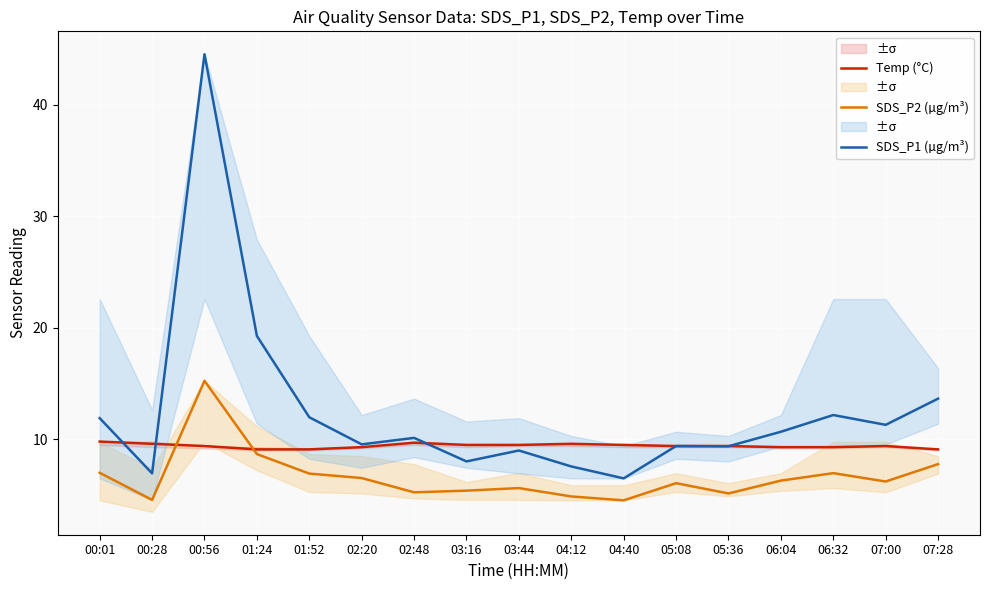

At which category does the chart reach its peak across all series?

00:56